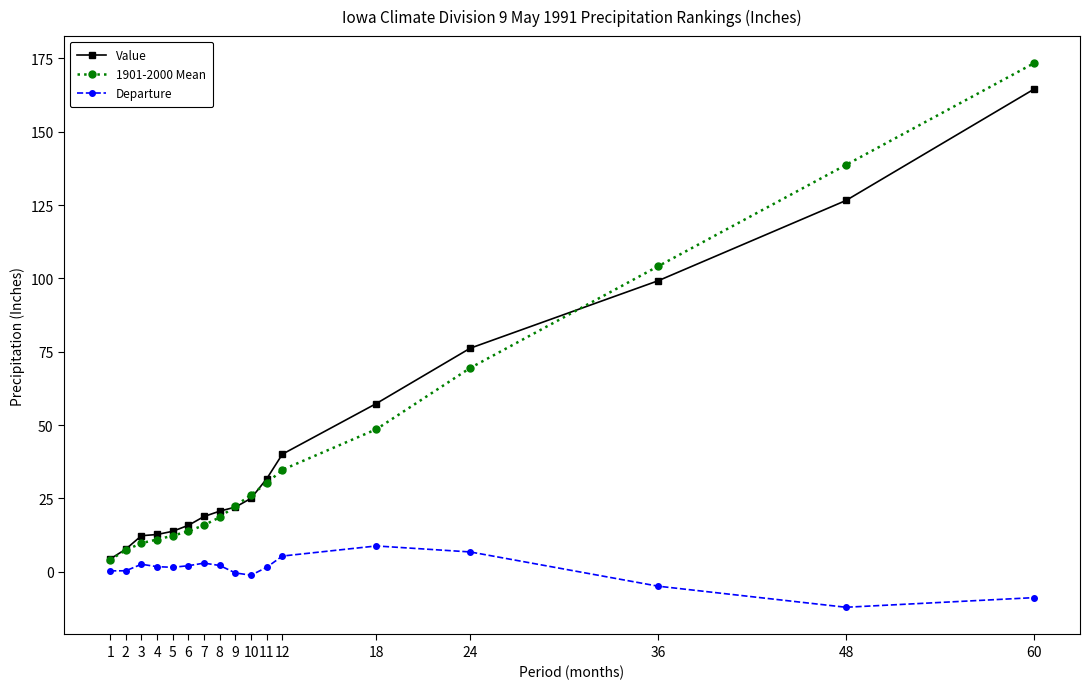

What is the difference between the Departure values at 10 and 6?

3.2